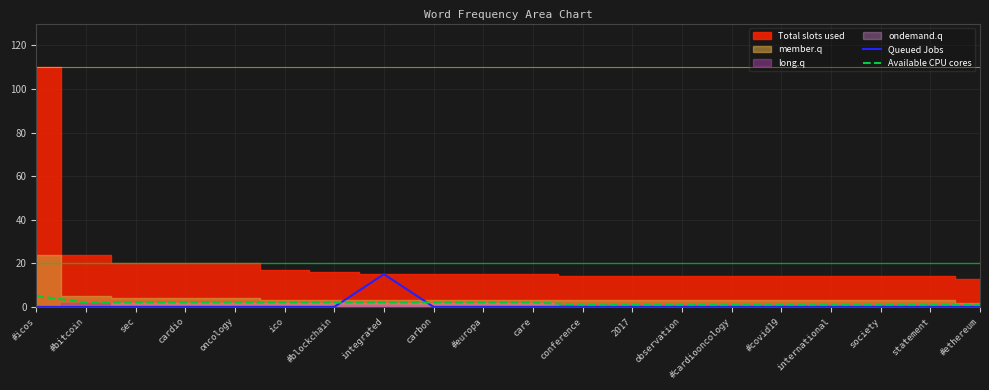

True or false: Queued Jobs has more than 1 interior local peaks.

False